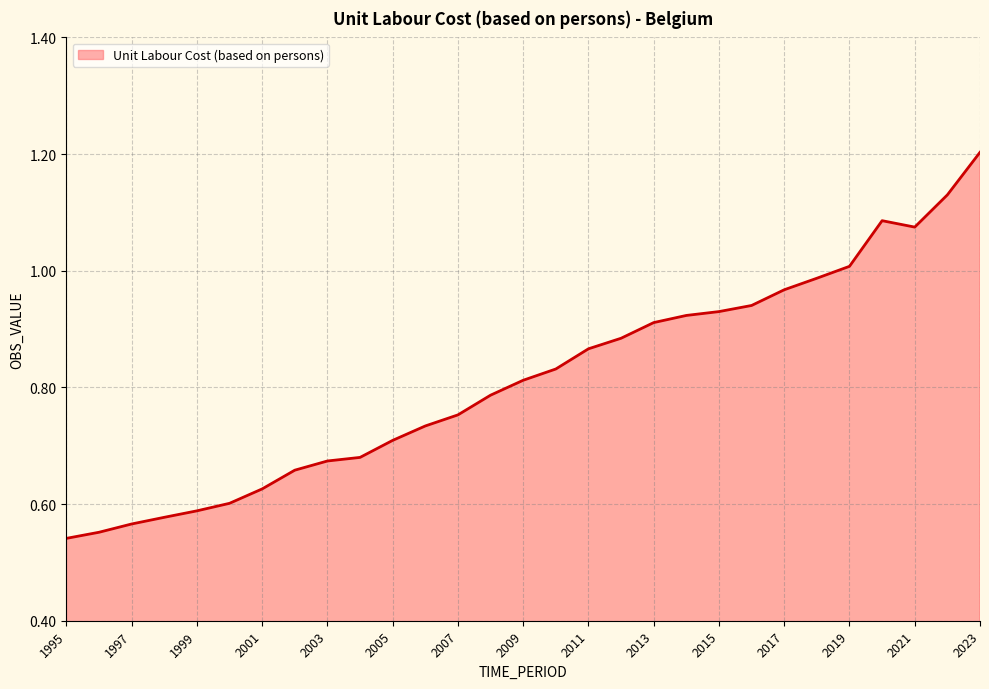

What is the greatest value displayed?

1.2